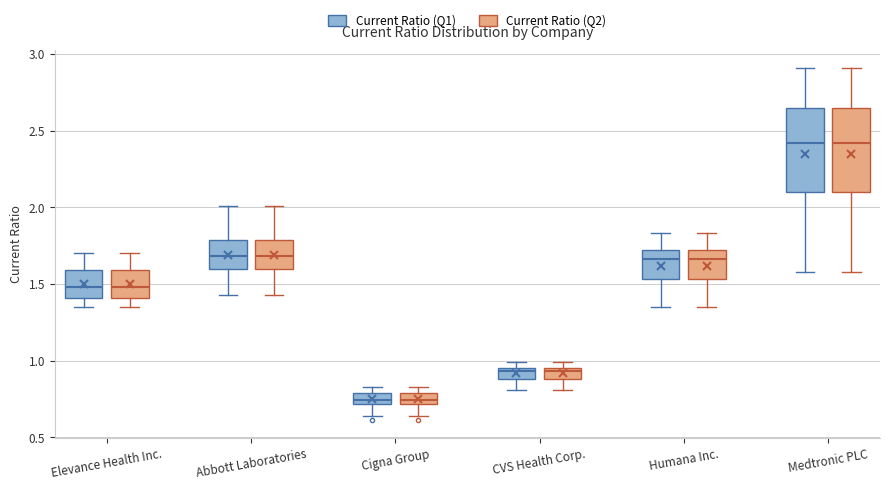

Where does the median line of the box for Humana Inc. (Current Ratio (Q1)) sit on the y-axis? The values are not printed on the chart, so give them approximately, as read against the axis.

1.65